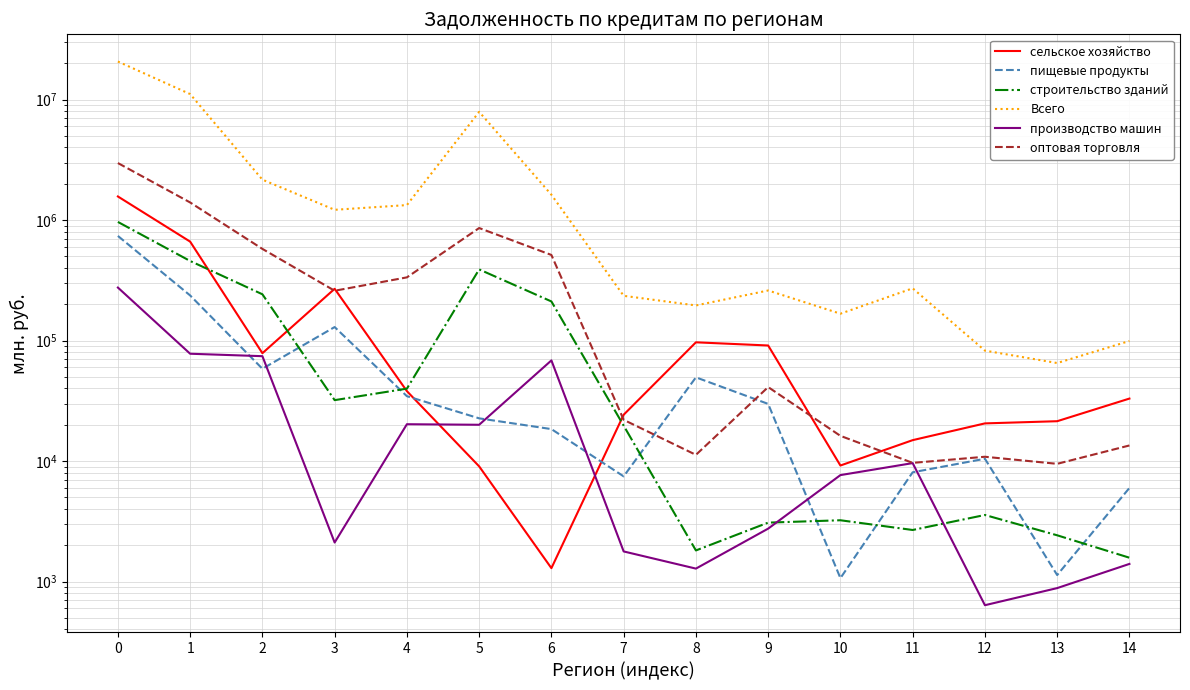

How many values in the оптовая торговля series exceed 41077?

7